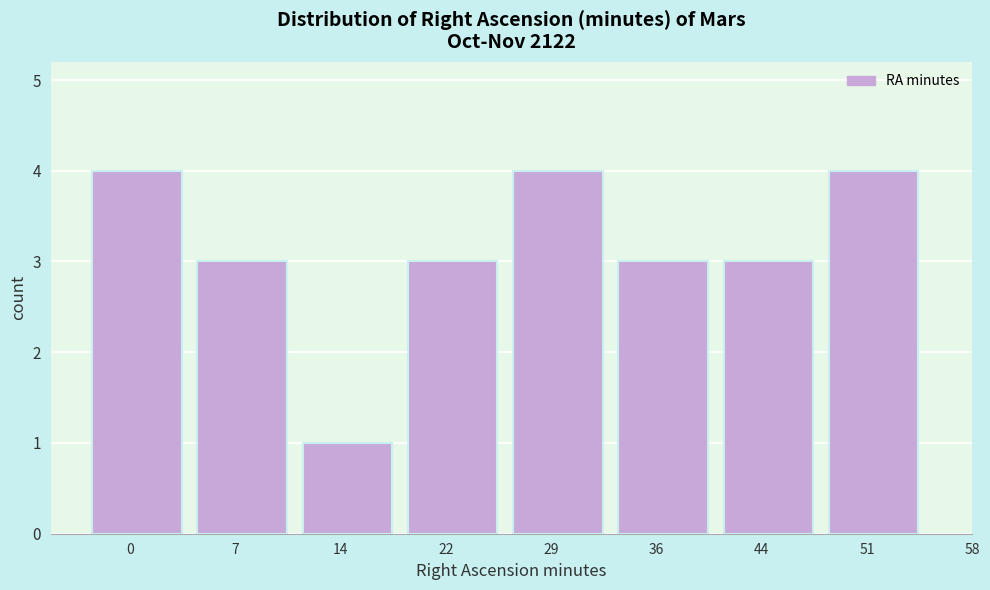

Reading right to left, extract all data points from this chart.

4	3	3	4	3	1	3	4